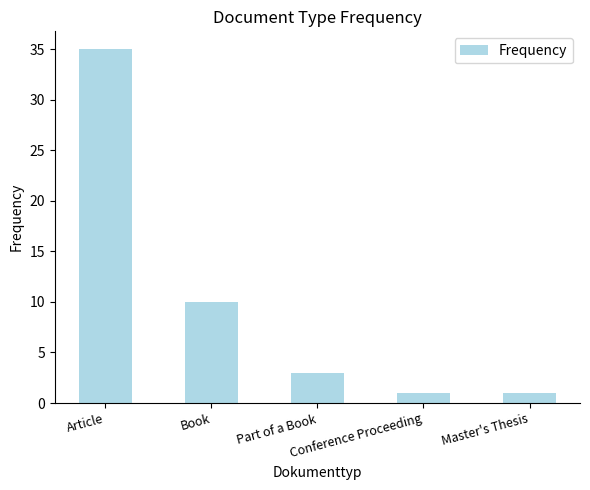

What position from the left is Part of a Book?

3